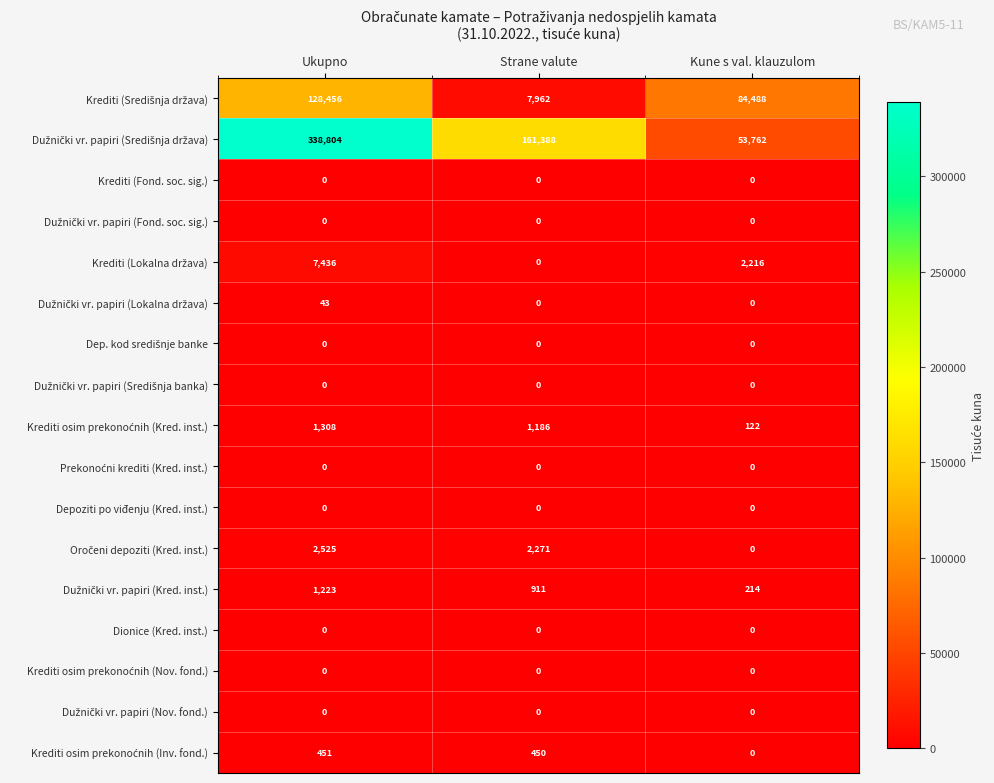

What is the total value across all series at Ukupno?

480246